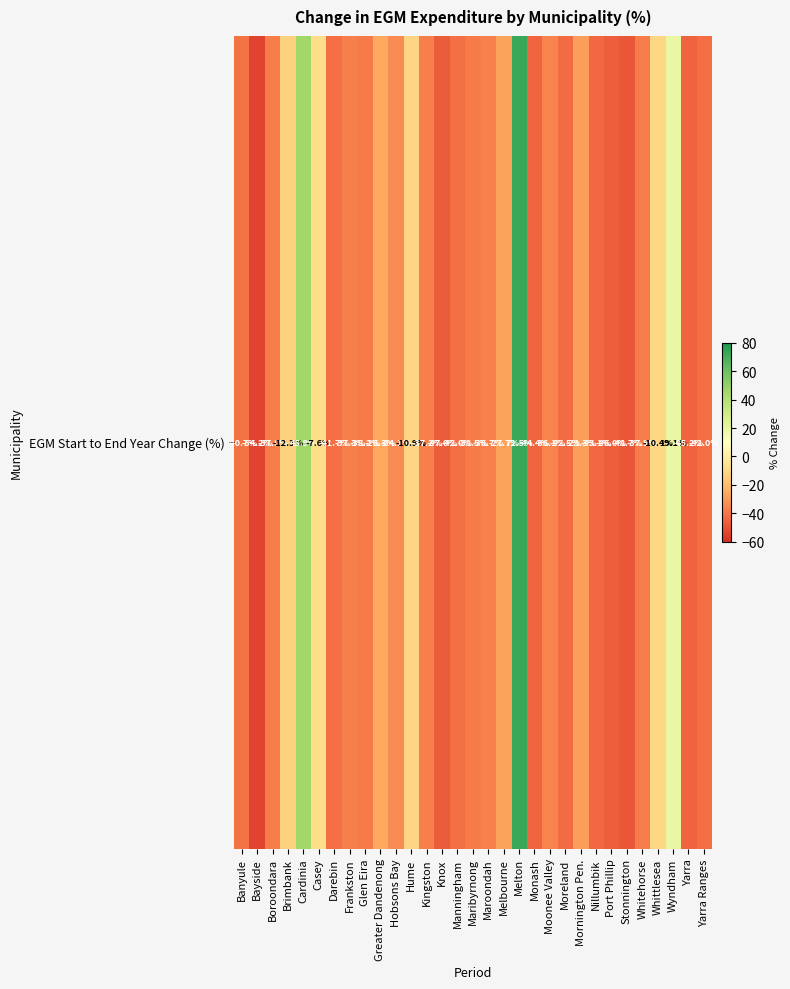

Count the number of categories in the chart.

31